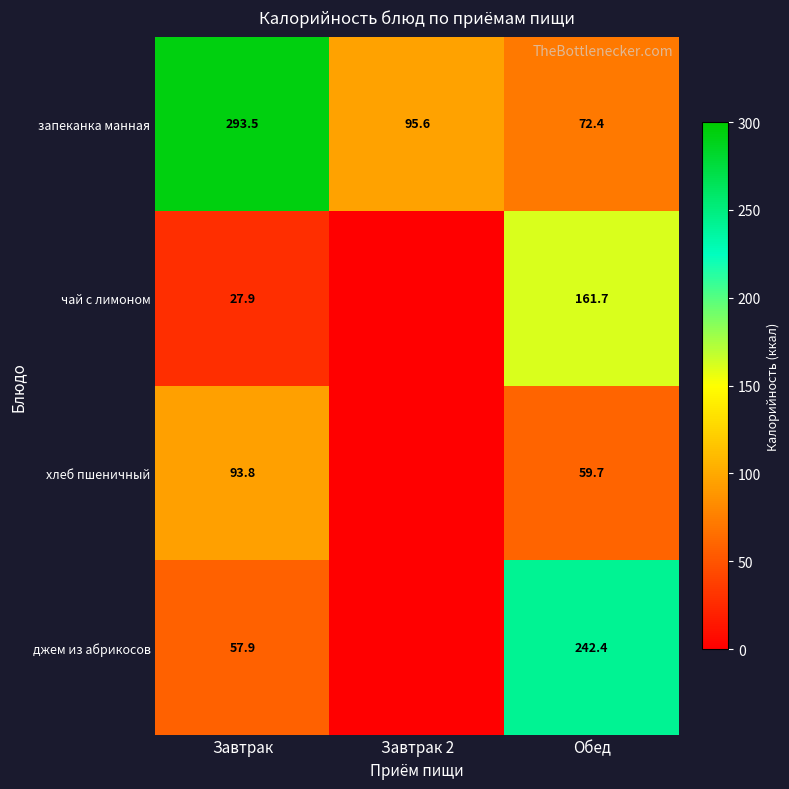

True or false: джем из абрикосов has a value of 36.8 at Завтрак.

False